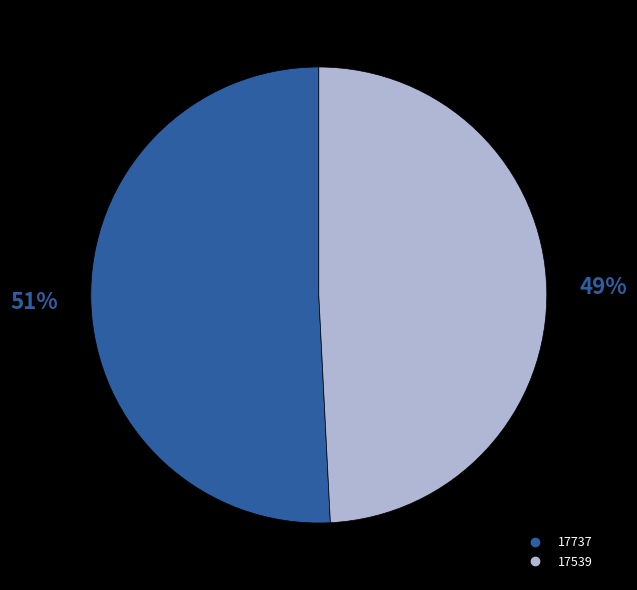

To the nearest percent, what is the difference between the largest and smallest slice percentages?

2%